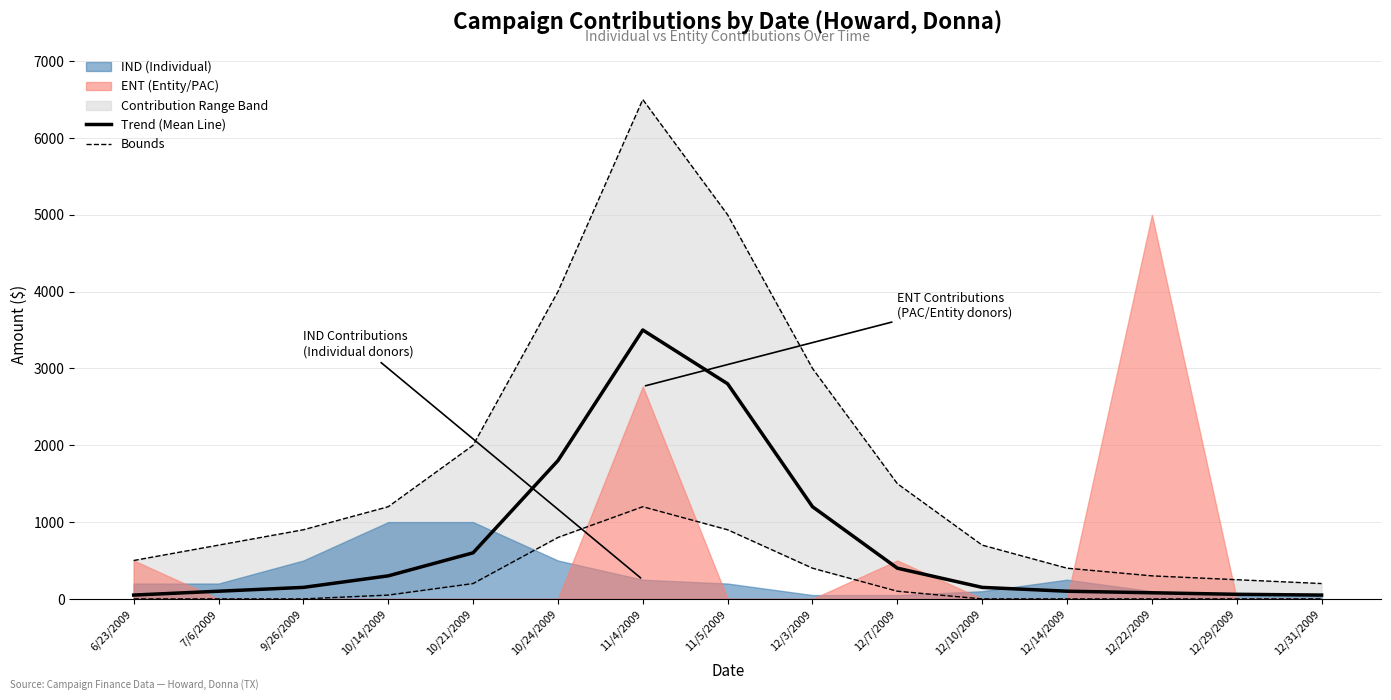

At how many categories does at least one series exceed 2971?

4